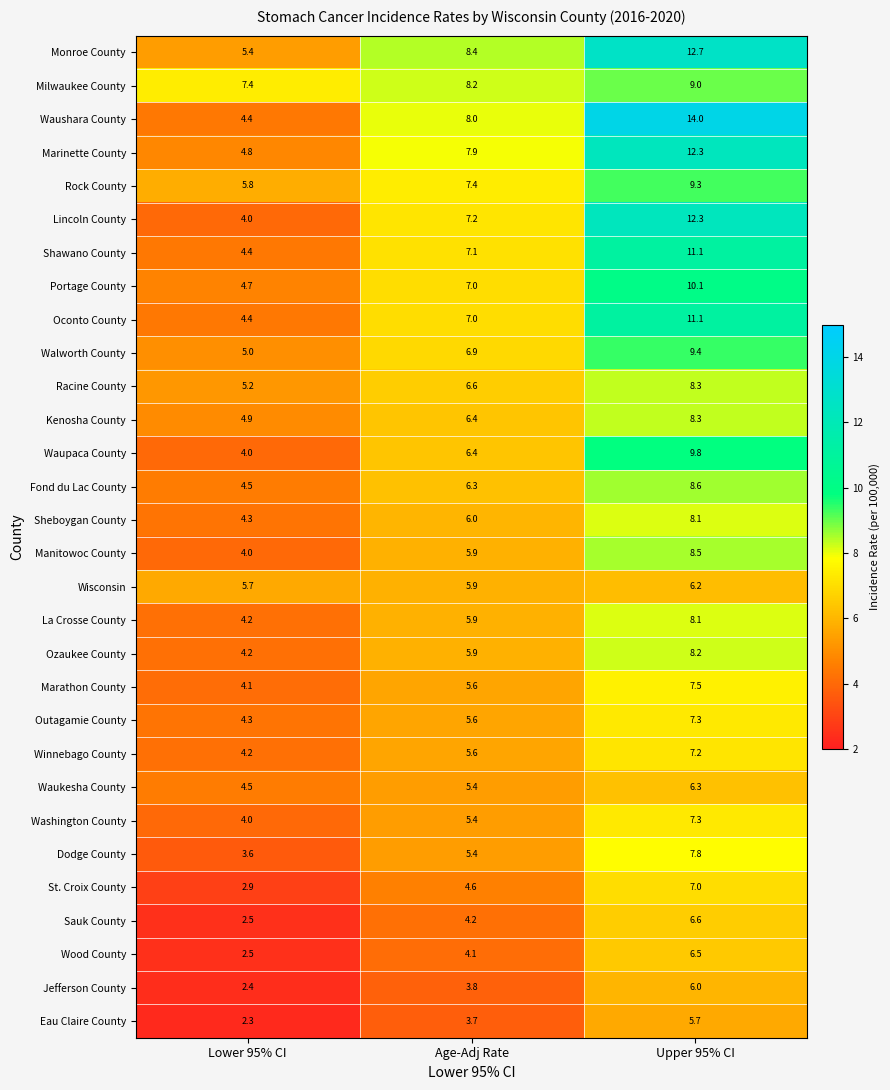

What is the sum of all Marathon County values?

17.2